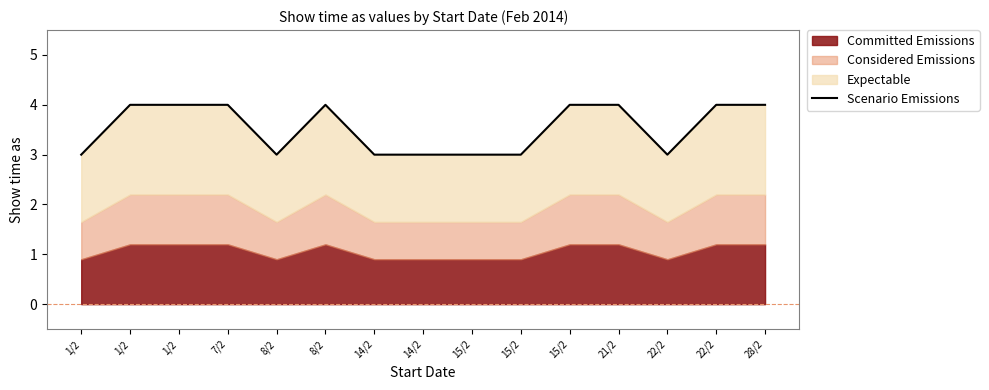

List the labels in order of value, smallest first.

1/2, 8/2, 14/2, 14/2, 15/2, 15/2, 22/2, 1/2, 1/2, 7/2, 8/2, 15/2, 21/2, 22/2, 28/2